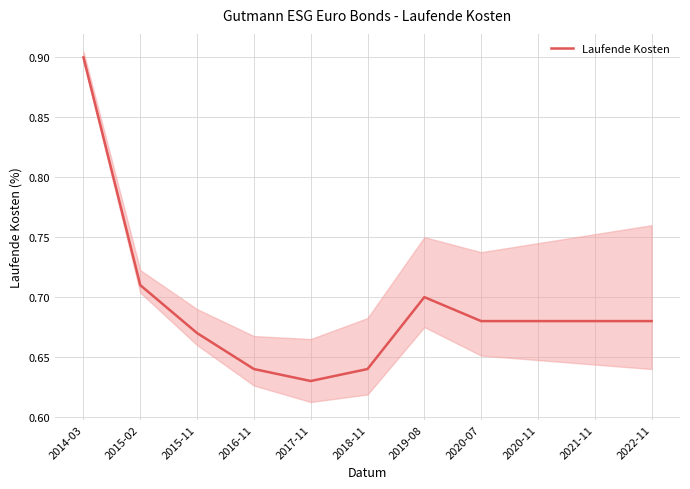

What is the value of the 1st point from the left?

0.9